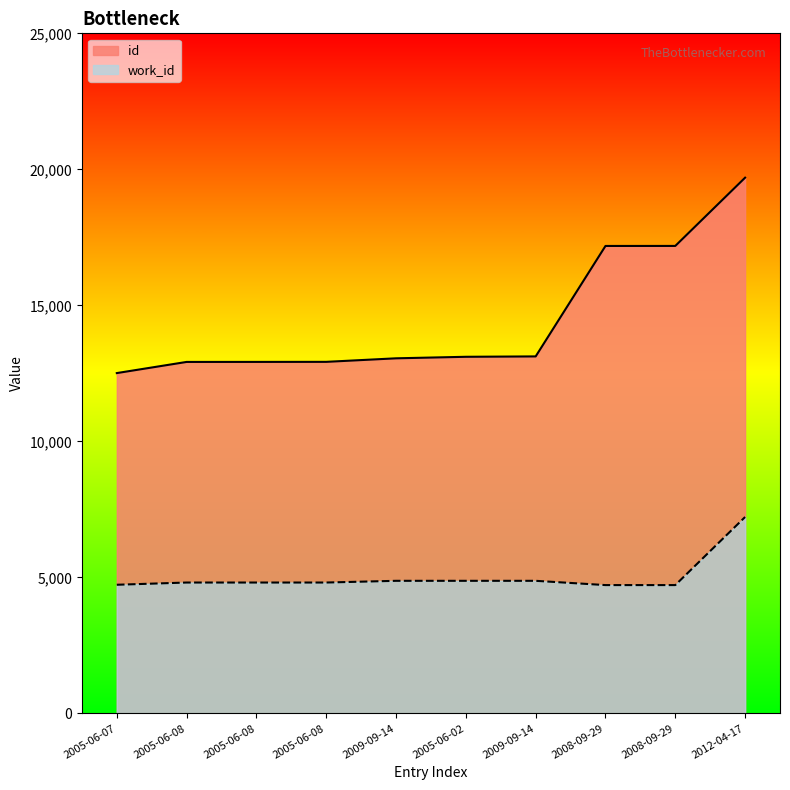

At which category is the sum across all series the highest?

2012-04-17